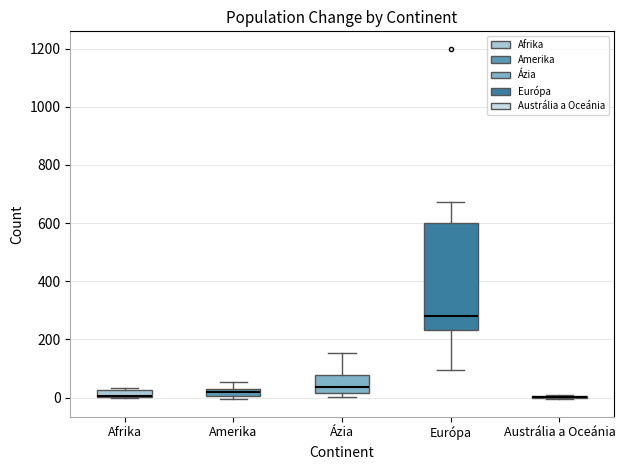

Which box is the tallest, from its lower edge to its upper edge?

Európa